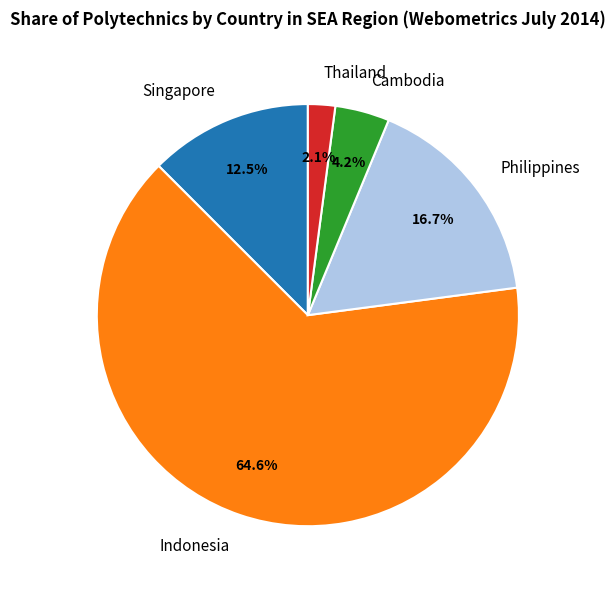

Approximately how many times larger is the value at Cambodia compared to Indonesia?

0.1